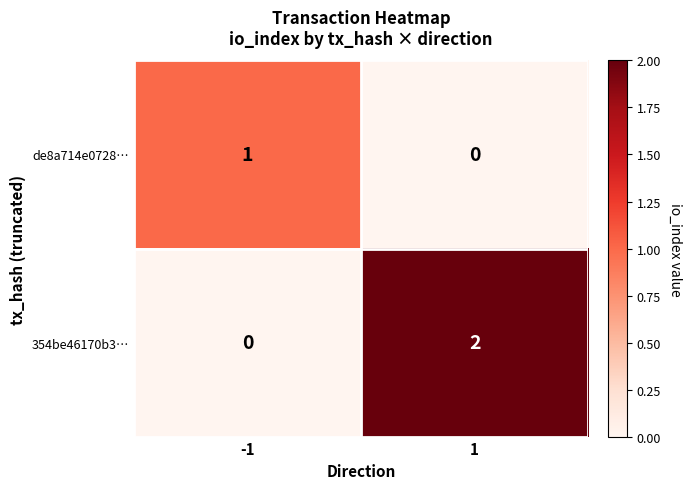

How many series are shown in this chart?

2